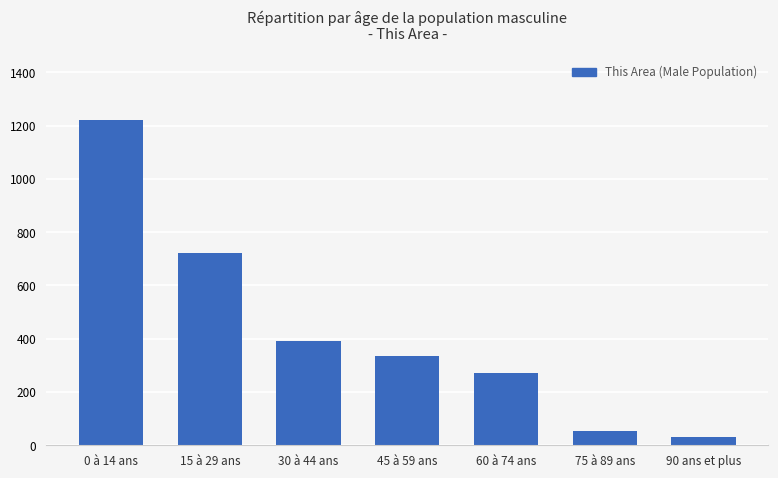

What is the approximate value at 15 à 29 ans, to the nearest 100?

700